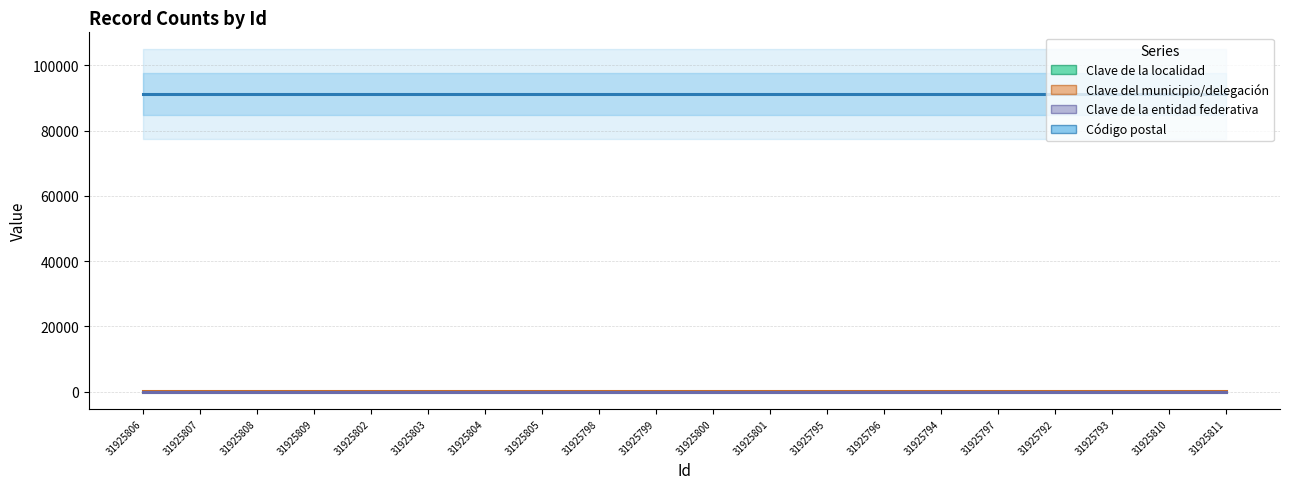

How many distinct data groups are displayed?

4